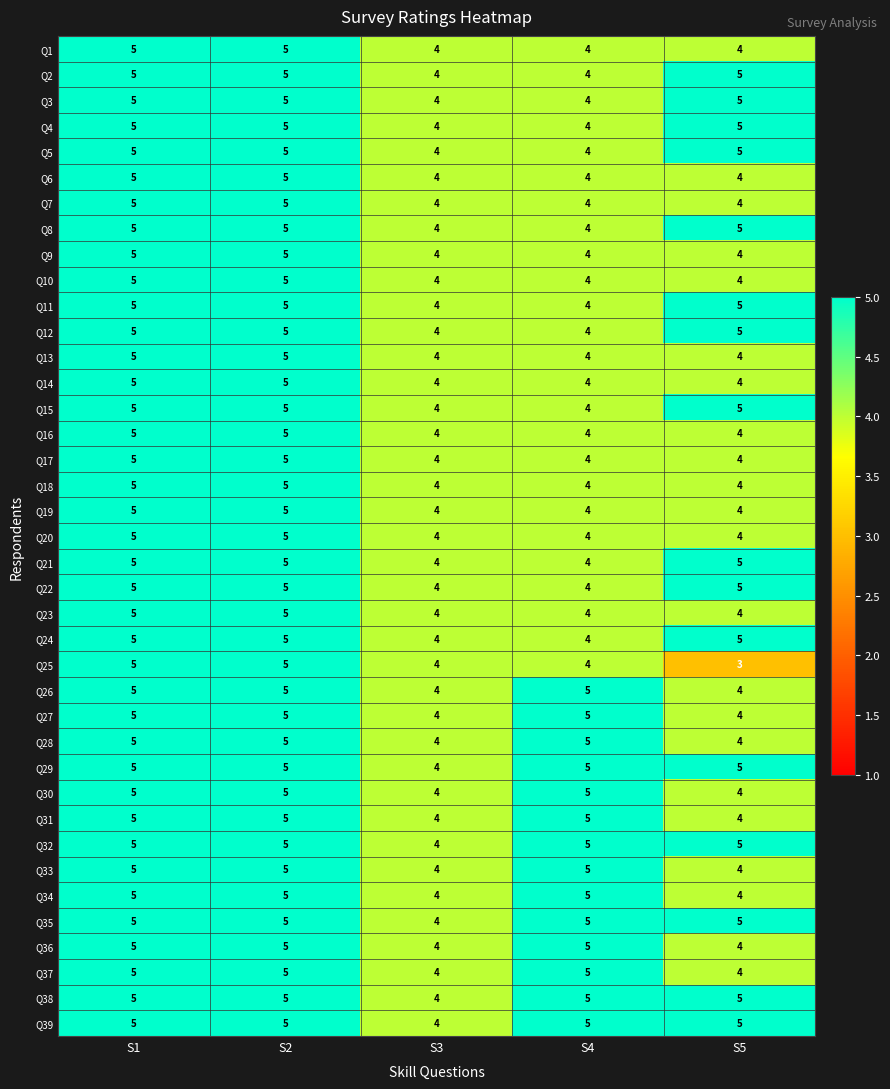

What value does the Q5 series have at S4?

4